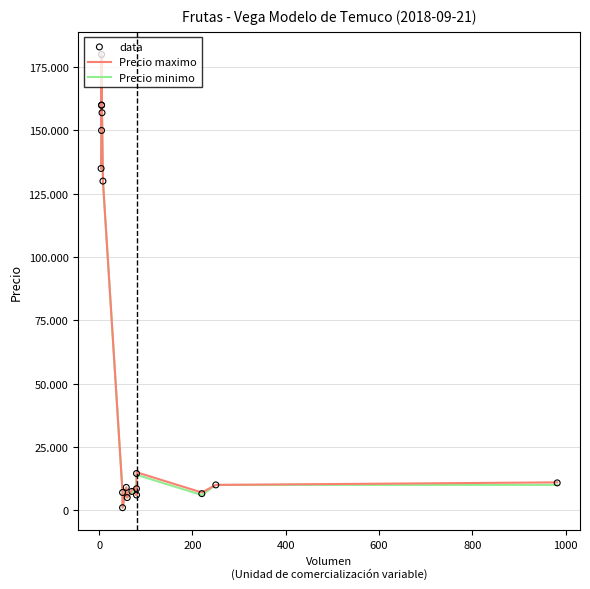

Which series has the largest total across all categories?

Precio maximo